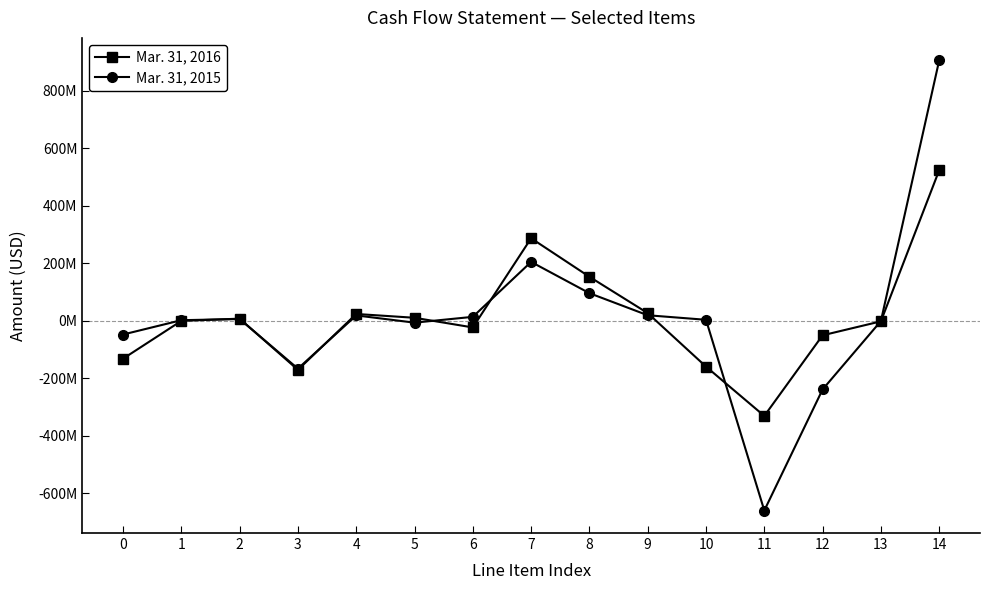

Does the chart have visible grid lines?

No